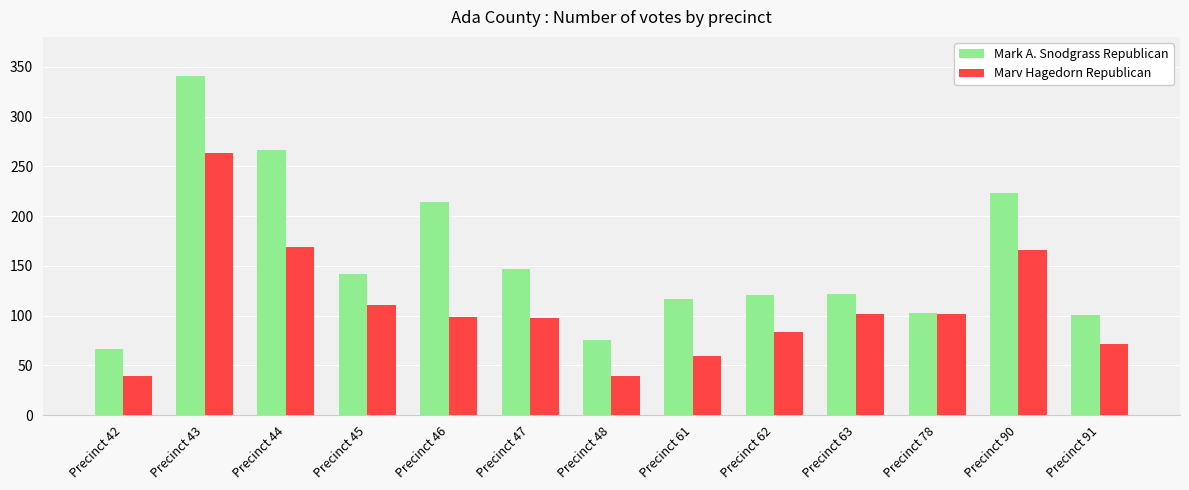

How many groups of bars are there?

13